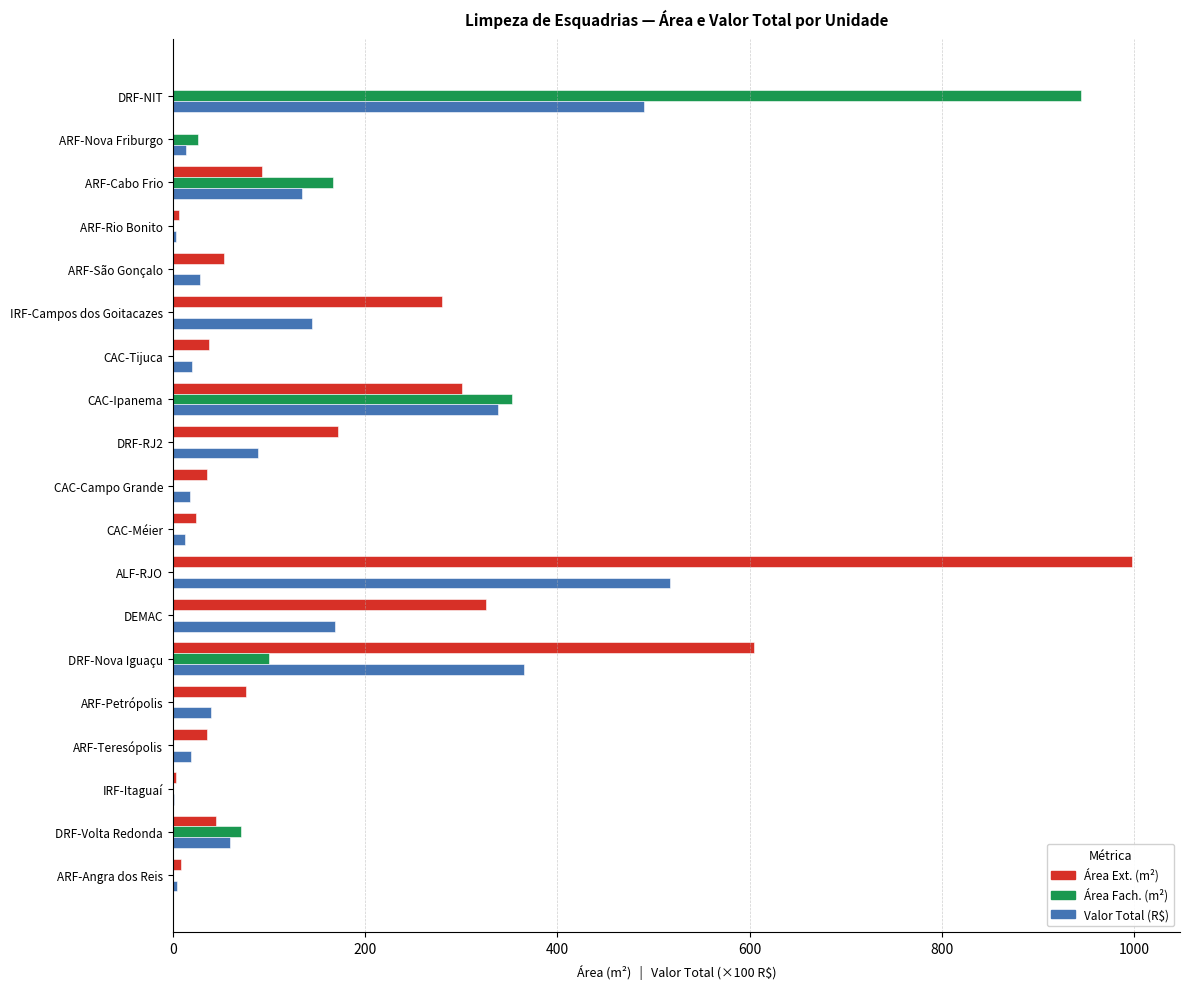

What is the highest value of the Valor Total (R$) series?

517.2